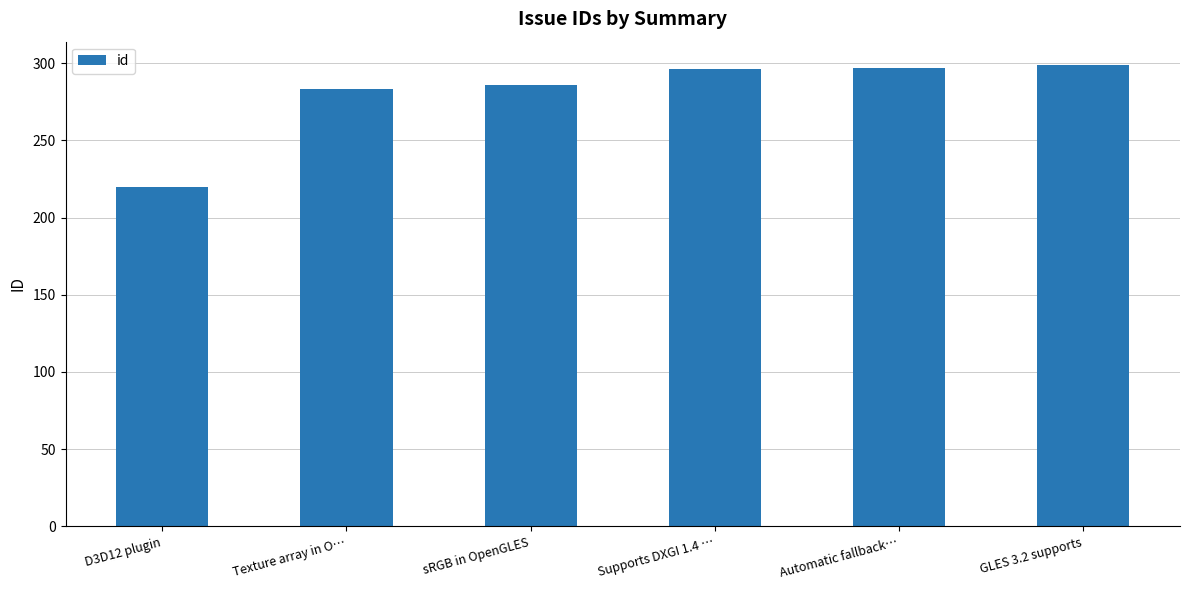

What is the label of the 6th bar from the right?

D3D12 plugin